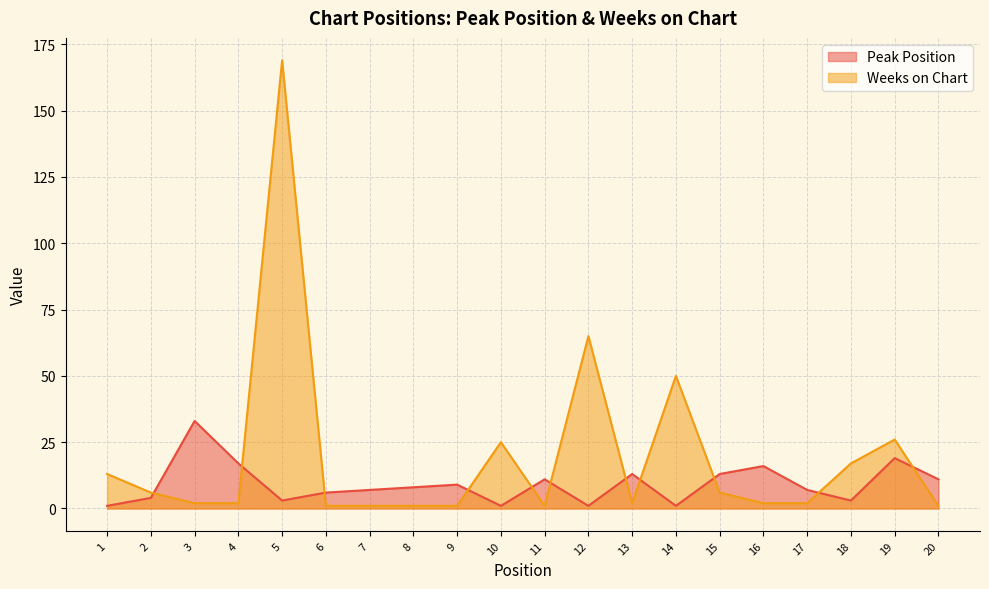

Where is the first local maximum for Peak Position?

3